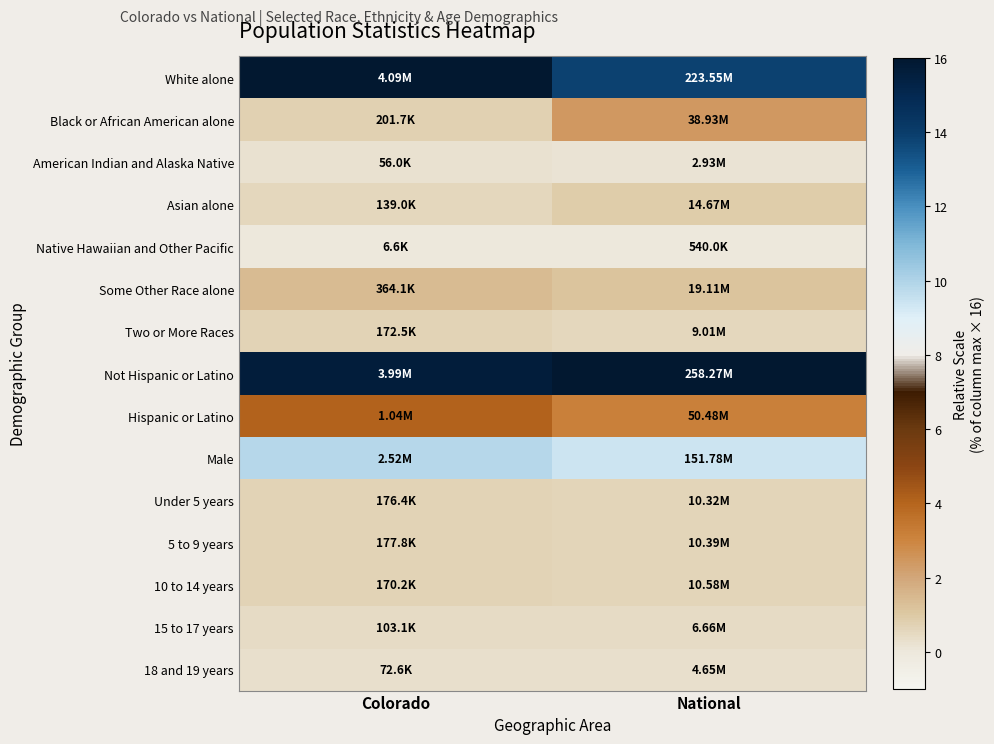

How many series are shown in this chart?

15